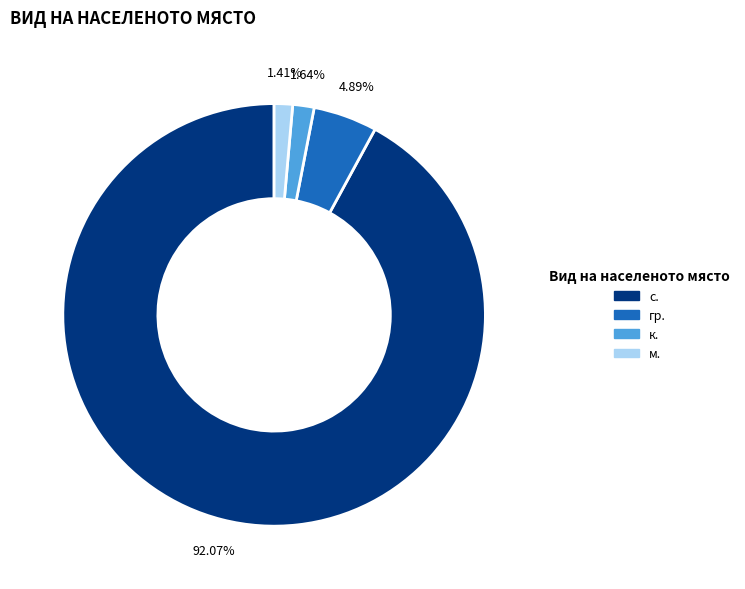

Is there a majority slice in this chart?

Yes